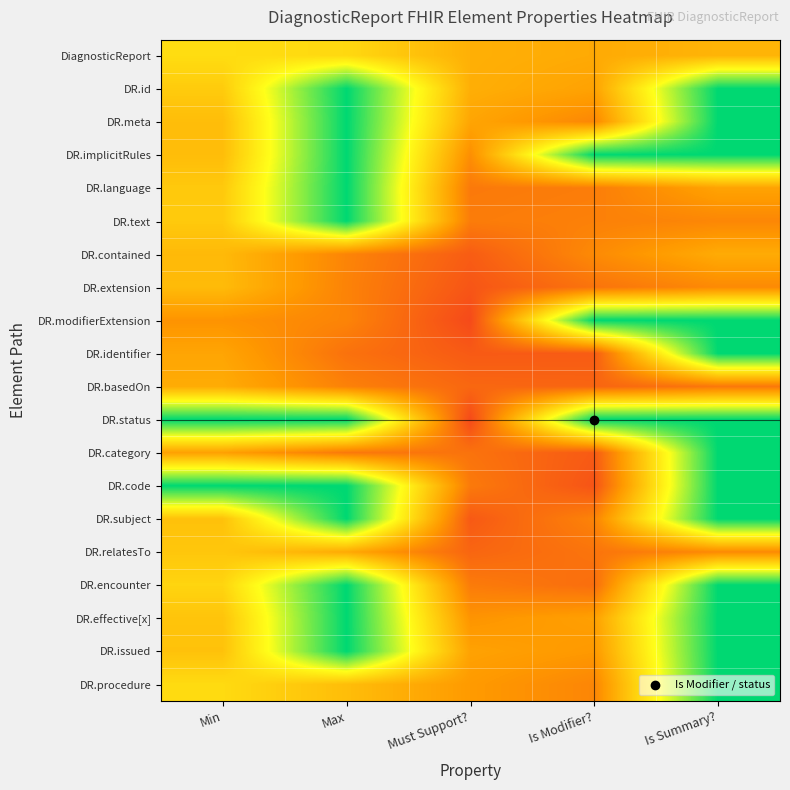

What is the total value across all series at Is Modifier??

7.4